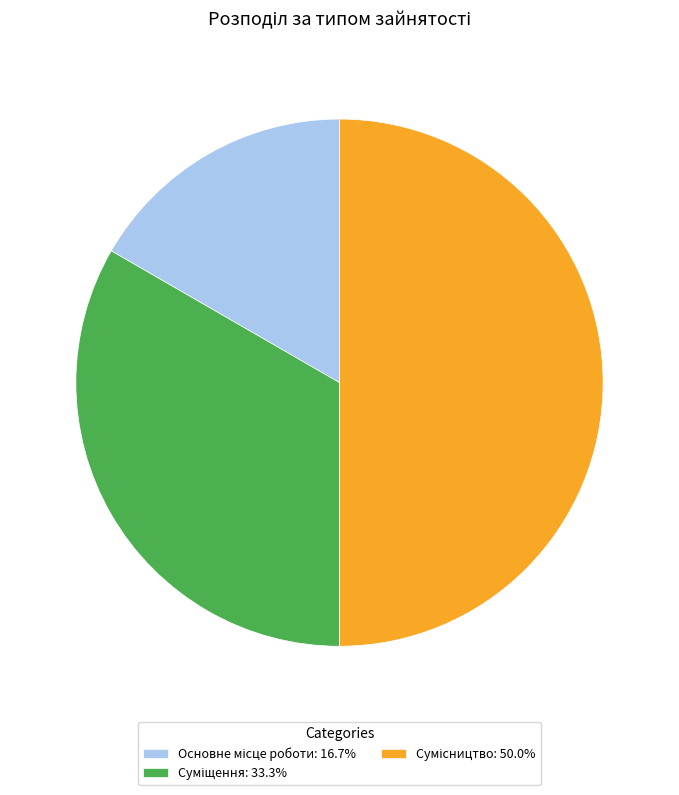

How many slices are in this pie chart?

3